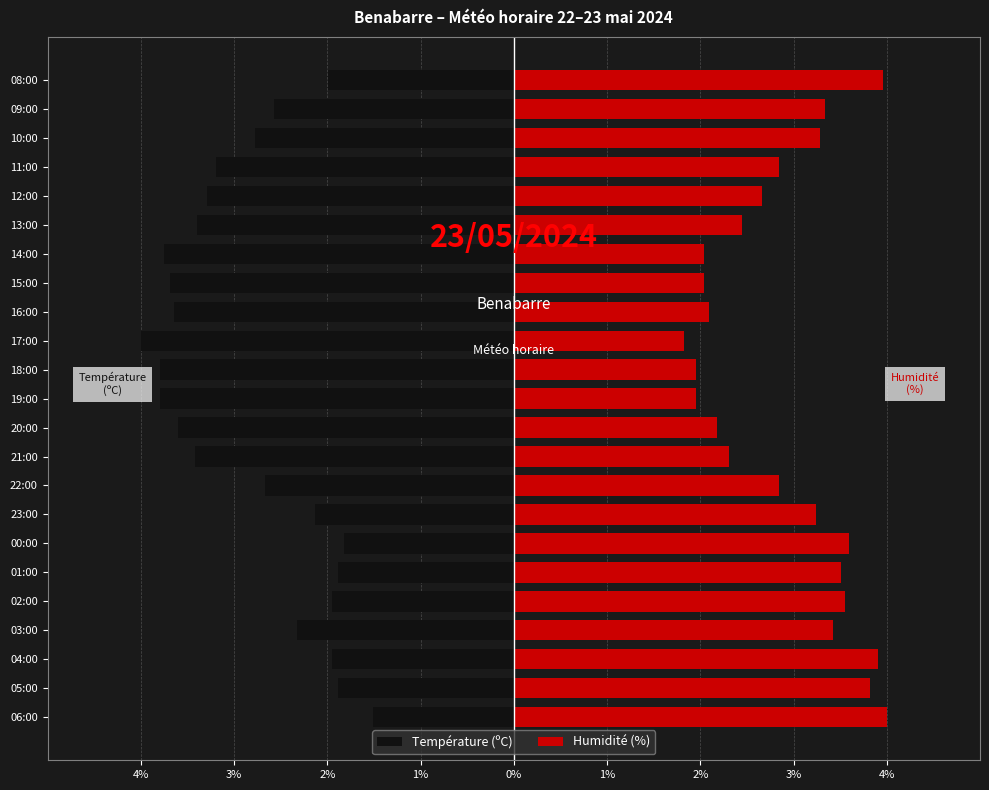

At how many categories does at least one series exceed 0?

23